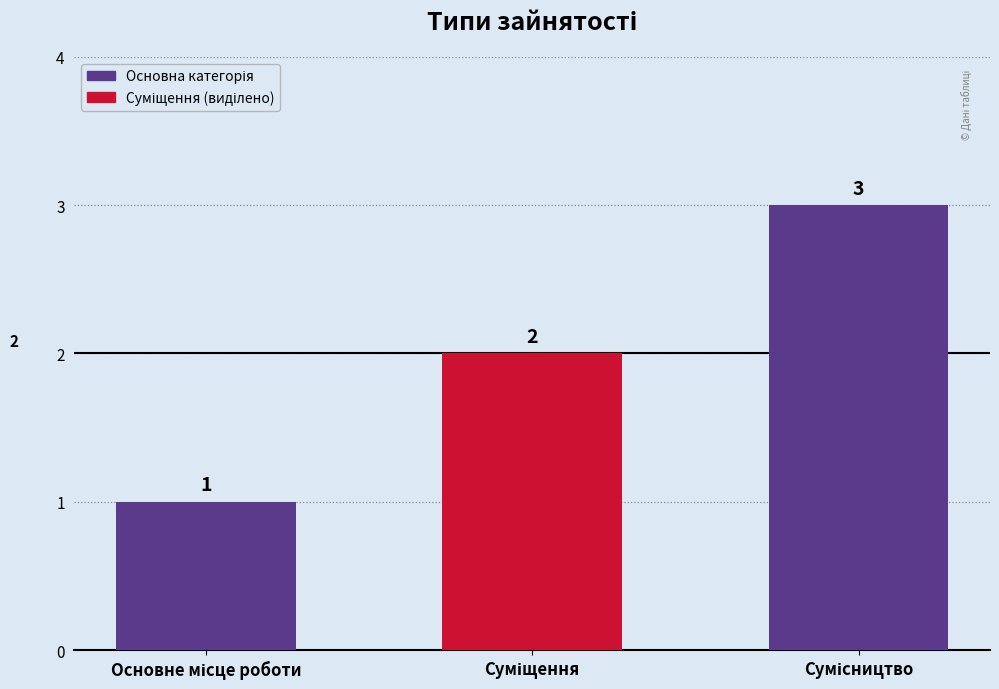

Count the number of categories in the chart.

3